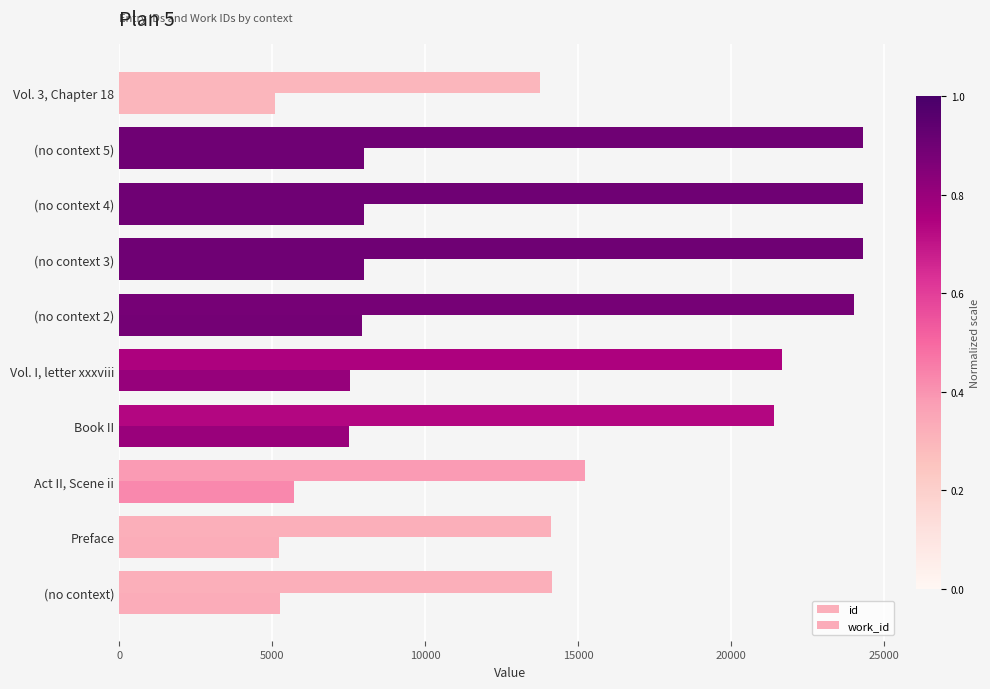

How many categories are shown in the chart?

10